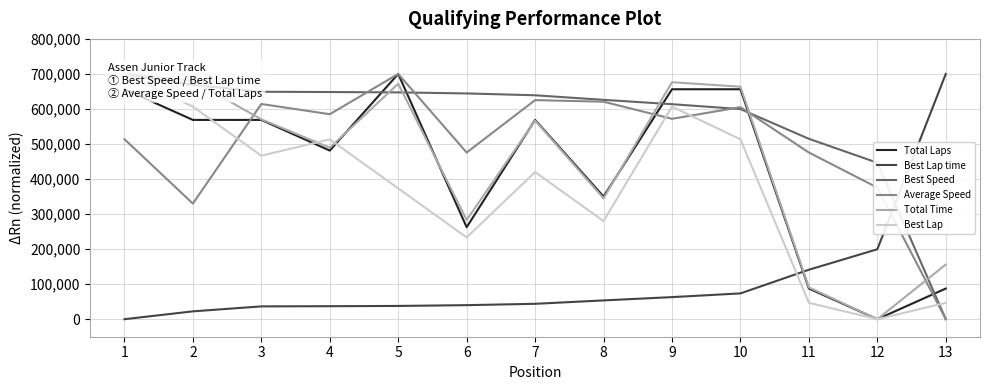

Is it true that Best Lap time equals 36571.8 at 3?

True